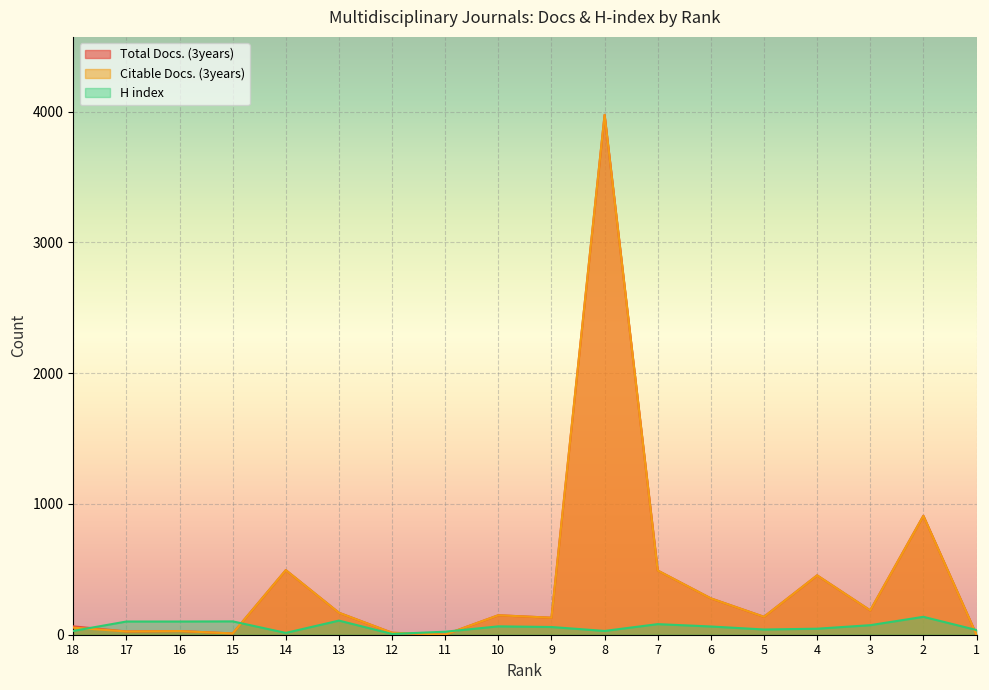

How many distinct data groups are displayed?

3